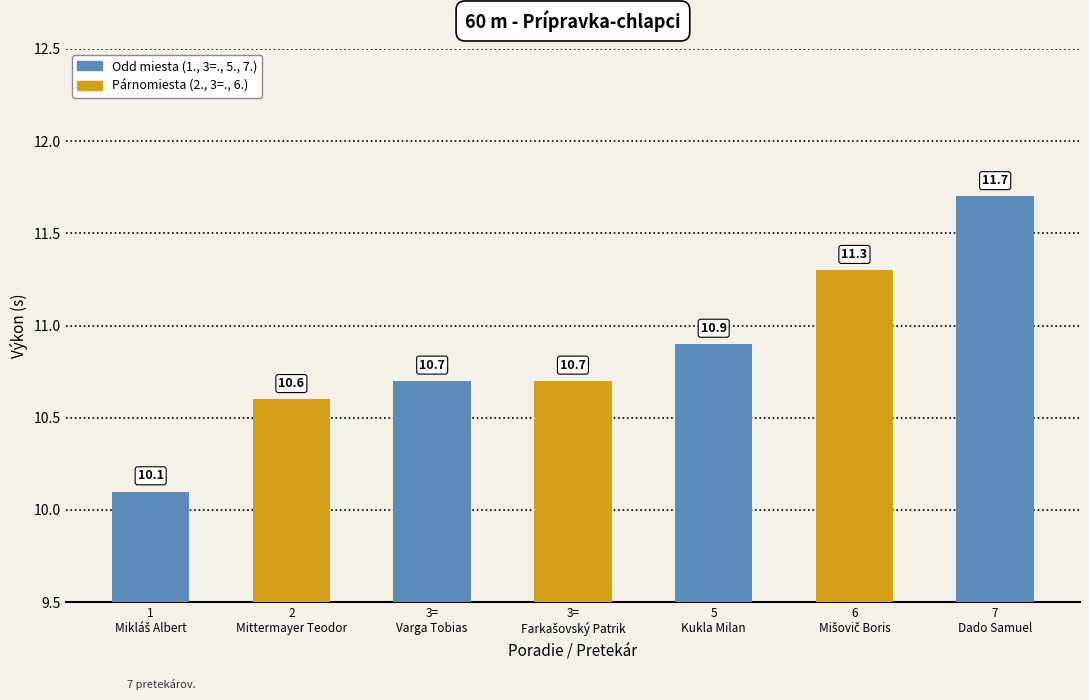

Reading left to right, what are all the values shown in this chart?

Mikláš Albert=10.1	Mittermayer Teodor=10.6	Varga Tobias=10.7	Farkašovský Patrik=10.7	Kukla Milan=10.9	Mišovič Boris=11.3	Dado Samuel=11.7